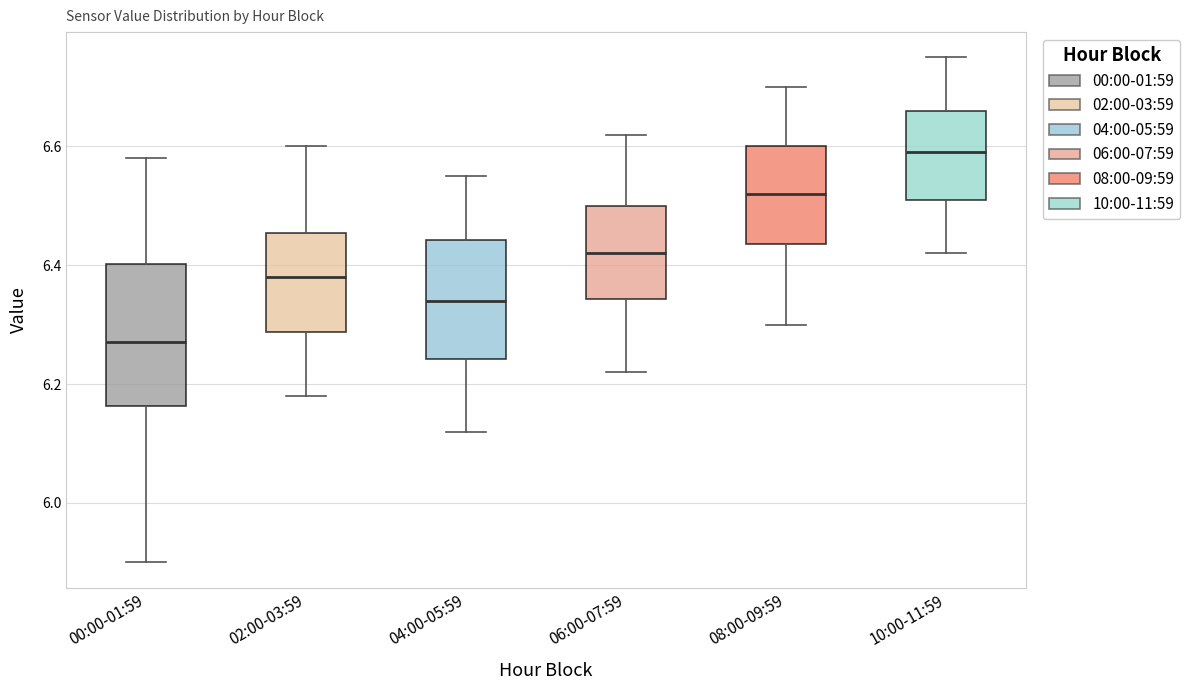

Reading left to right, read every box against the y-axis: the position of its median line, the range the box covers, and the ends of its whiskers. The values are not printed on the chart, so give them approximately, as read against the axis.

00:00-01:59: median 6.28, box 6.16 to 6.40, whiskers 5.90 to 6.58
02:00-03:59: median 6.38, box 6.28 to 6.46, whiskers 6.18 to 6.60
04:00-05:59: median 6.34, box 6.24 to 6.44, whiskers 6.12 to 6.56
06:00-07:59: median 6.42, box 6.34 to 6.50, whiskers 6.22 to 6.62
08:00-09:59: median 6.52, box 6.44 to 6.60, whiskers 6.30 to 6.70
10:00-11:59: median 6.60, box 6.52 to 6.66, whiskers 6.42 to 6.76